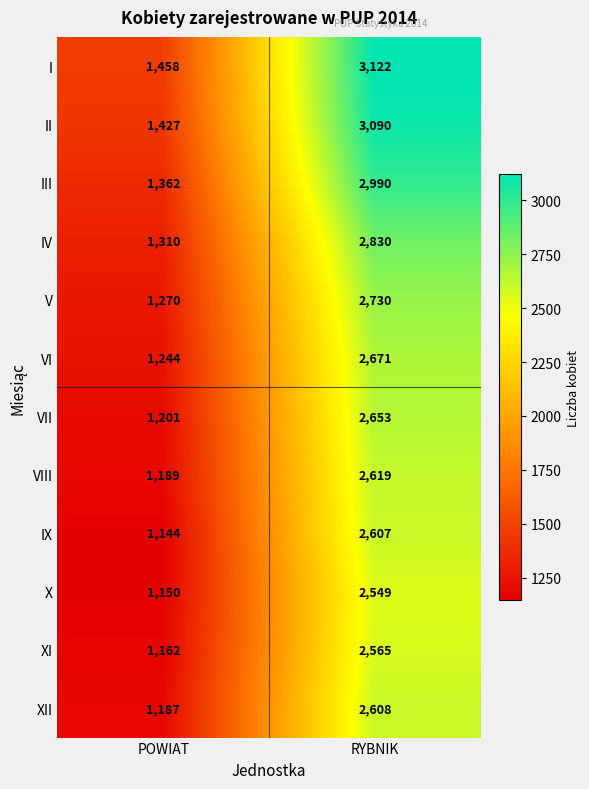

Which series has the largest range (max minus min)?

I